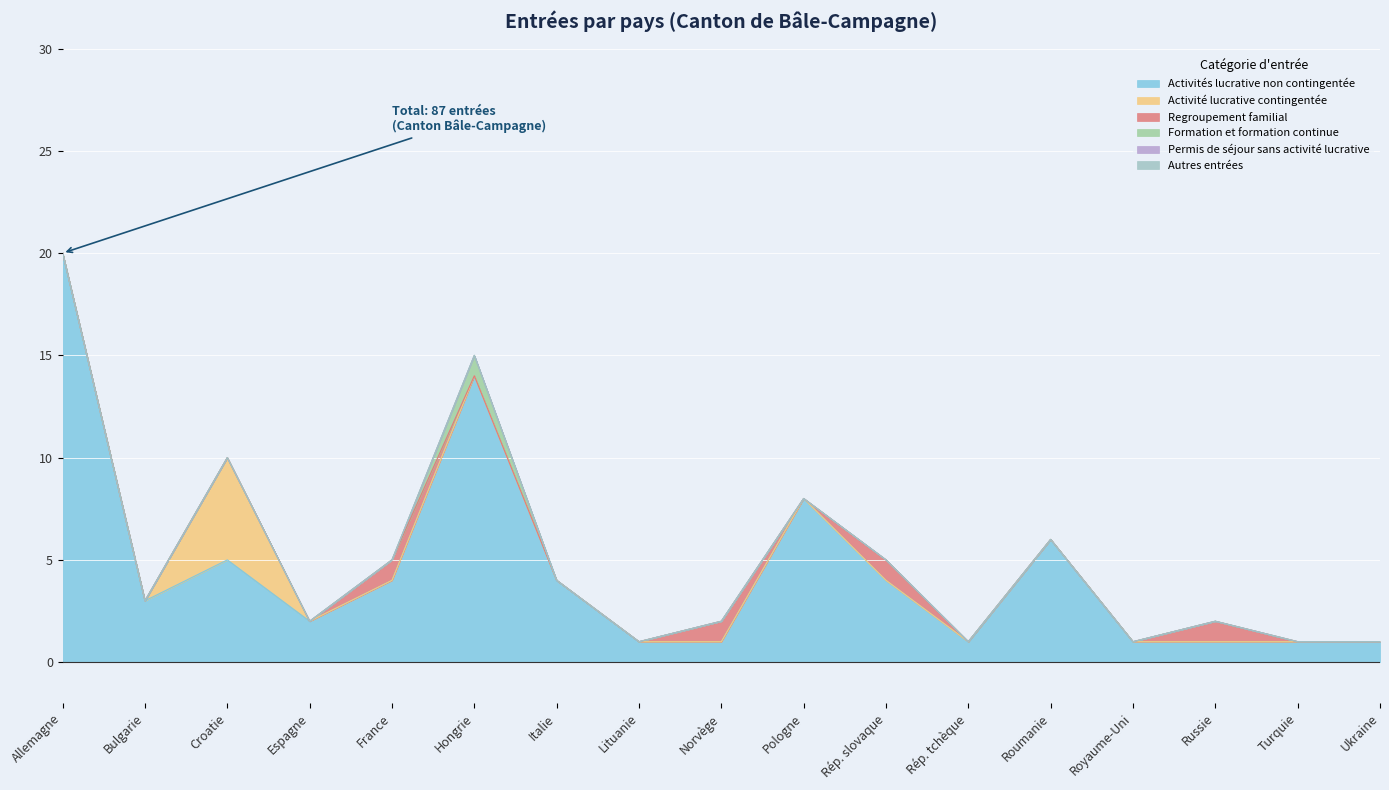

True or false: Activité lucrative contingentée and Activités lucrative non contingentée cross at least once.

False